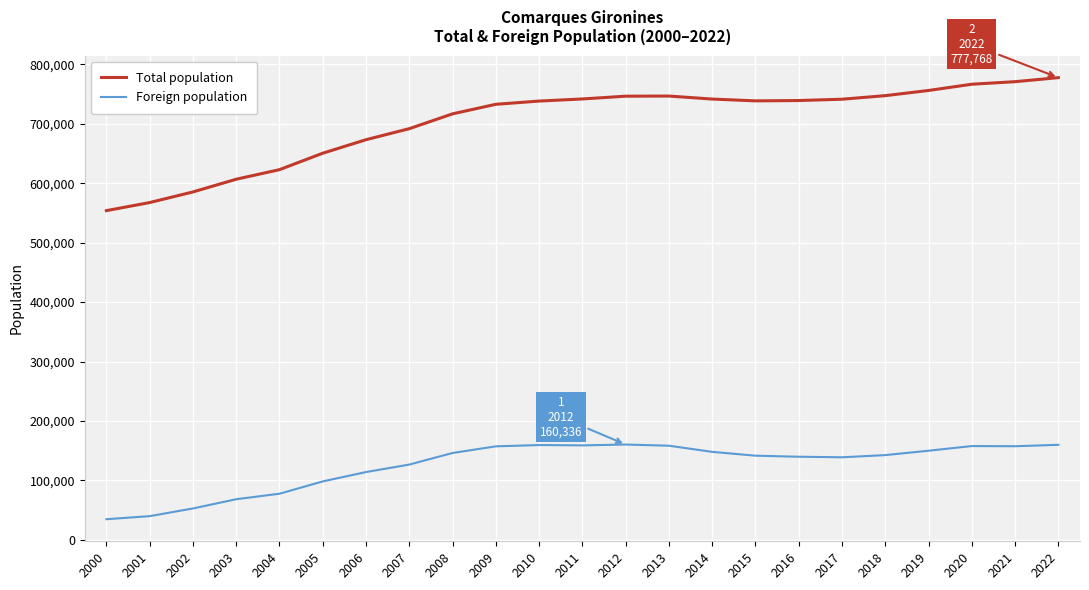

Does the chart display data point markers on the line(s)?

No